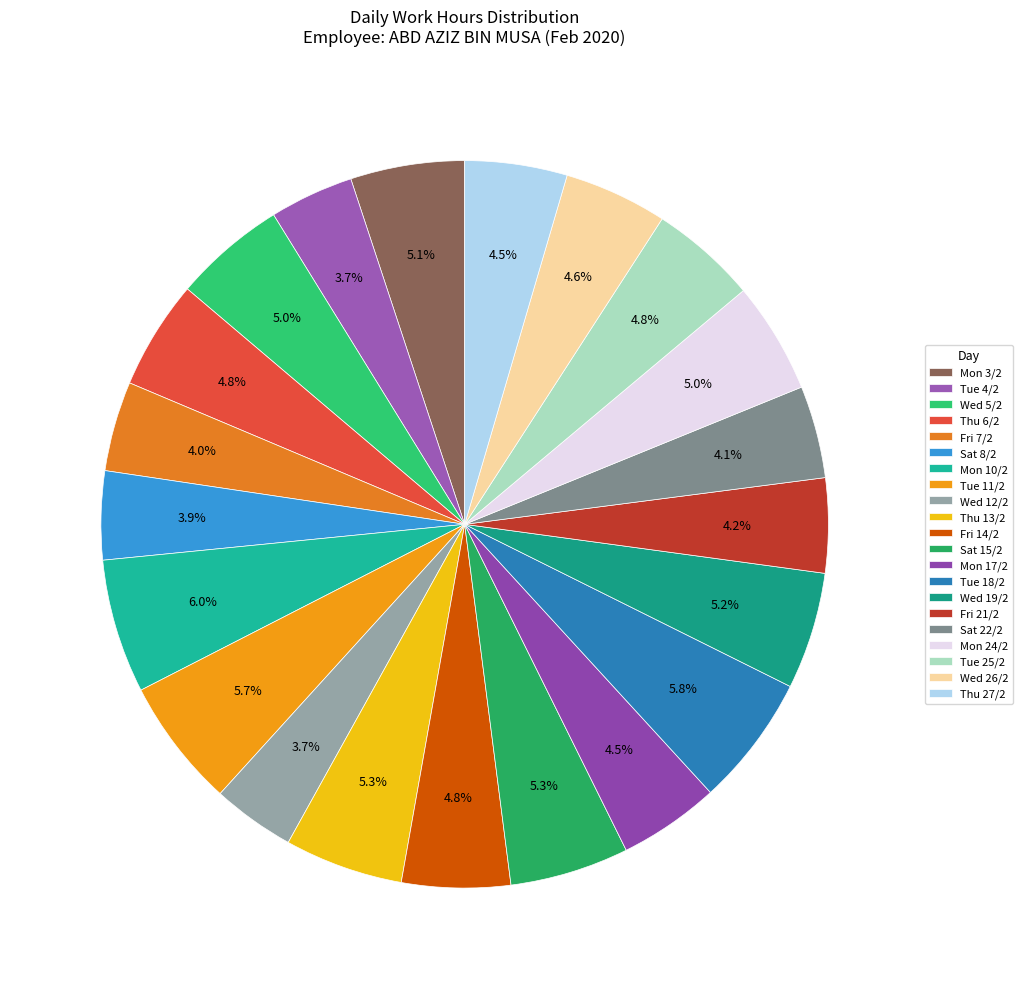

What is the change in value from Wed 5/2 to Fri 14/2?

-0.4